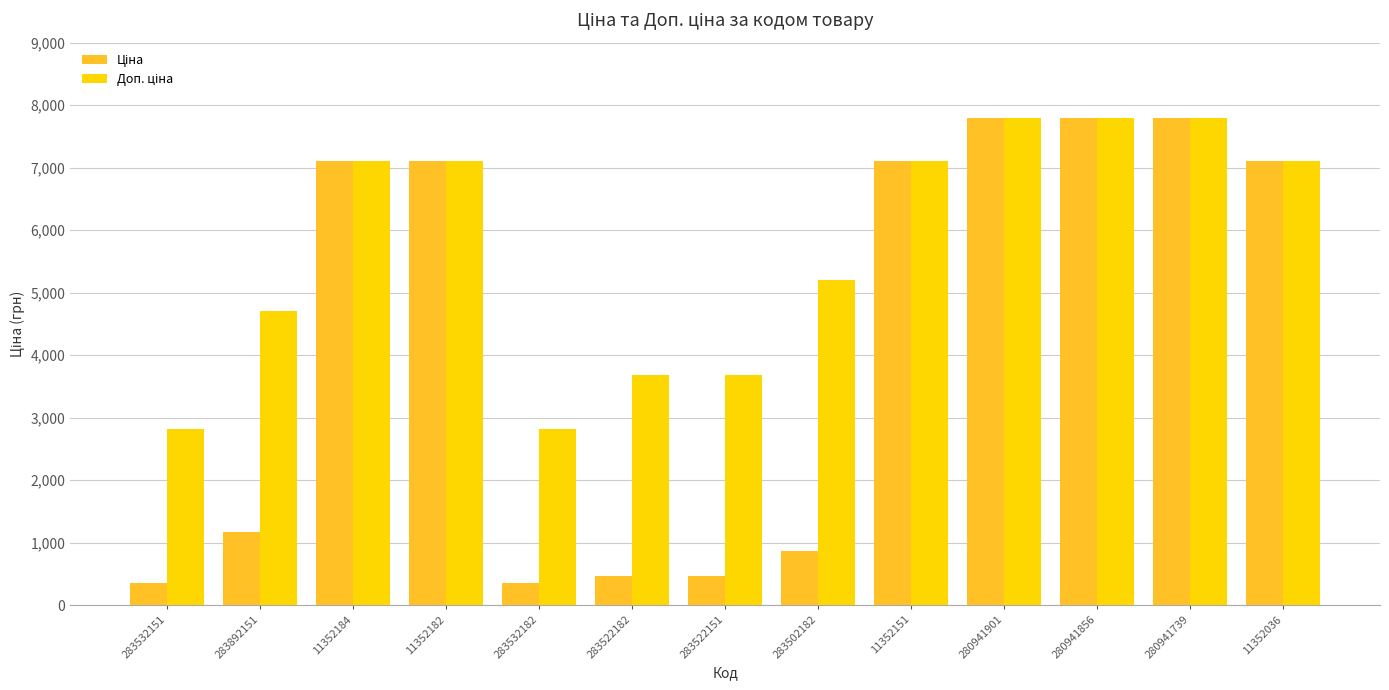

What is the spread (max minus min) of values at 283502182?

4329.5